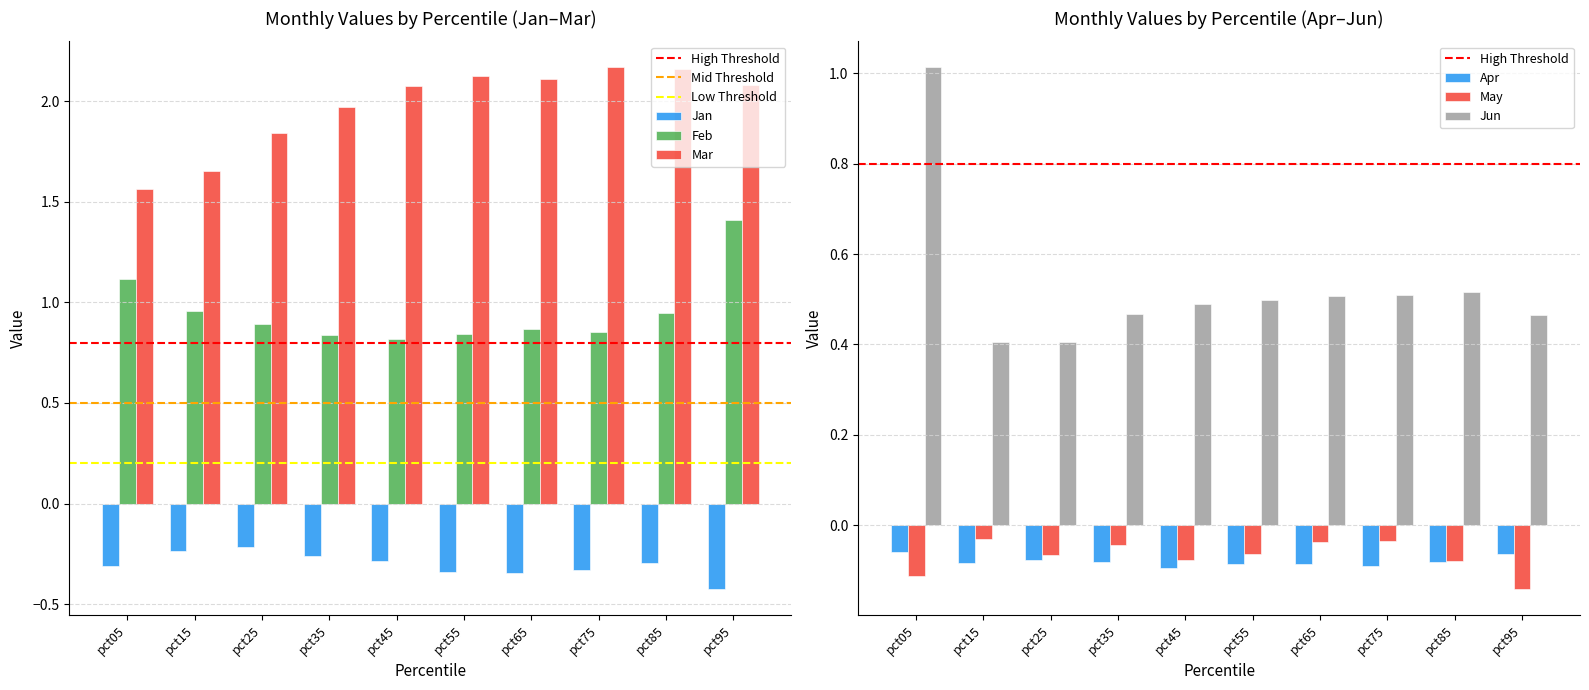

List the labels in order of Mar value, smallest first.

pct05, pct15, pct25, pct35, pct45, pct95, pct65, pct55, pct85, pct75